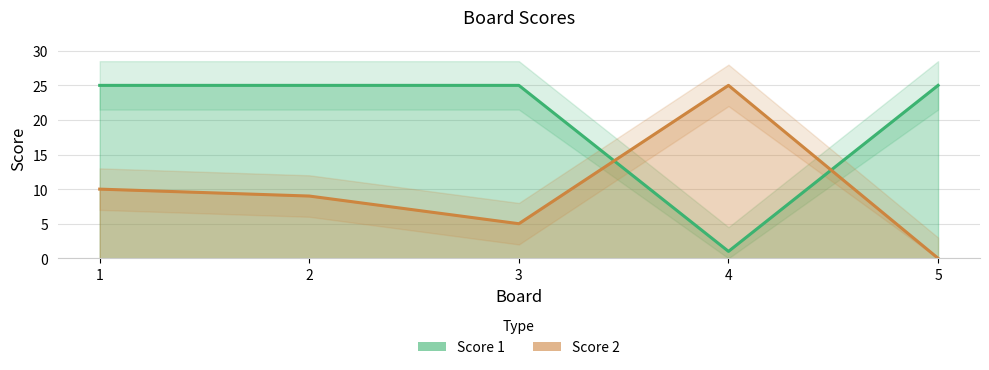

How many distinct data groups are displayed?

2